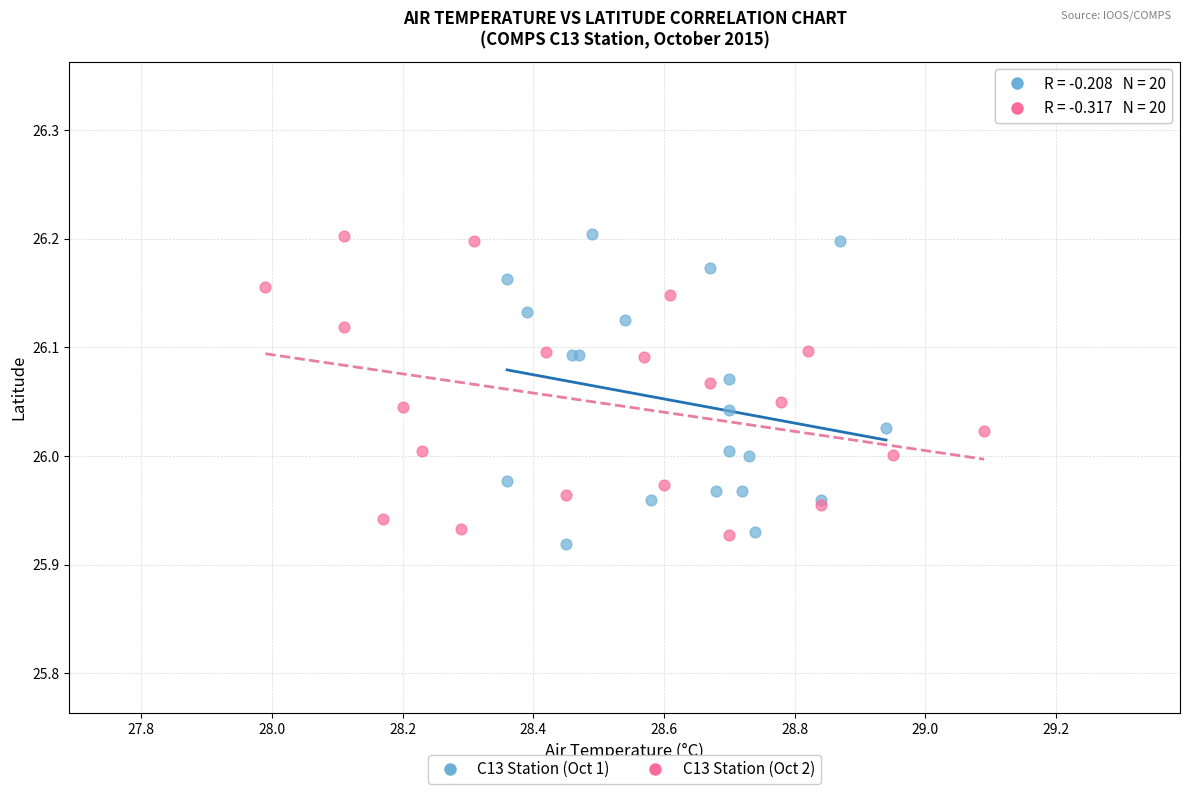

What are all the series names shown in the legend?

C13 Station (Oct 1), C13 Station (Oct 2)